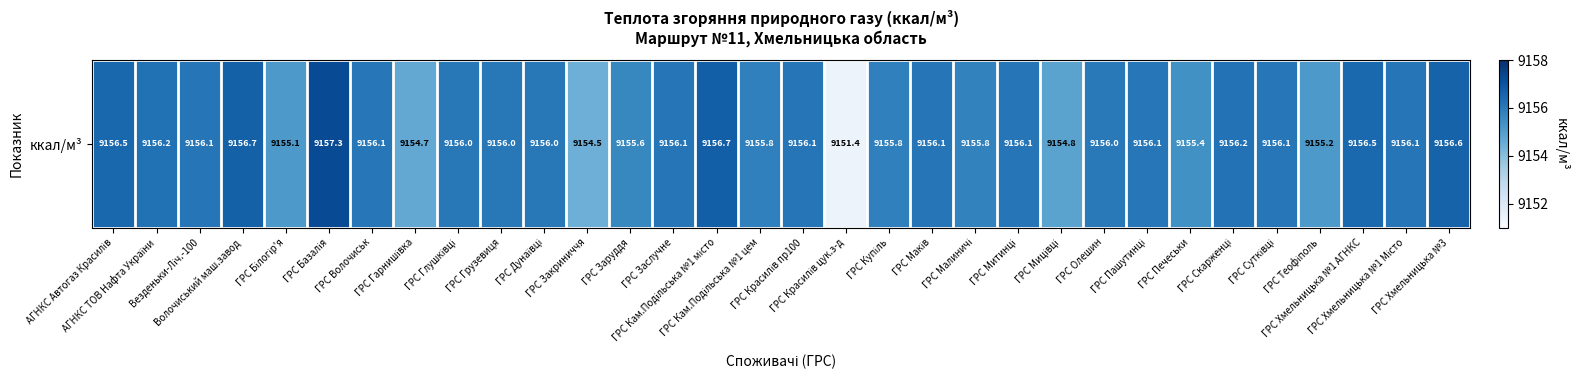

The value at ГРС Митинці is 9156.1. True or false?

True